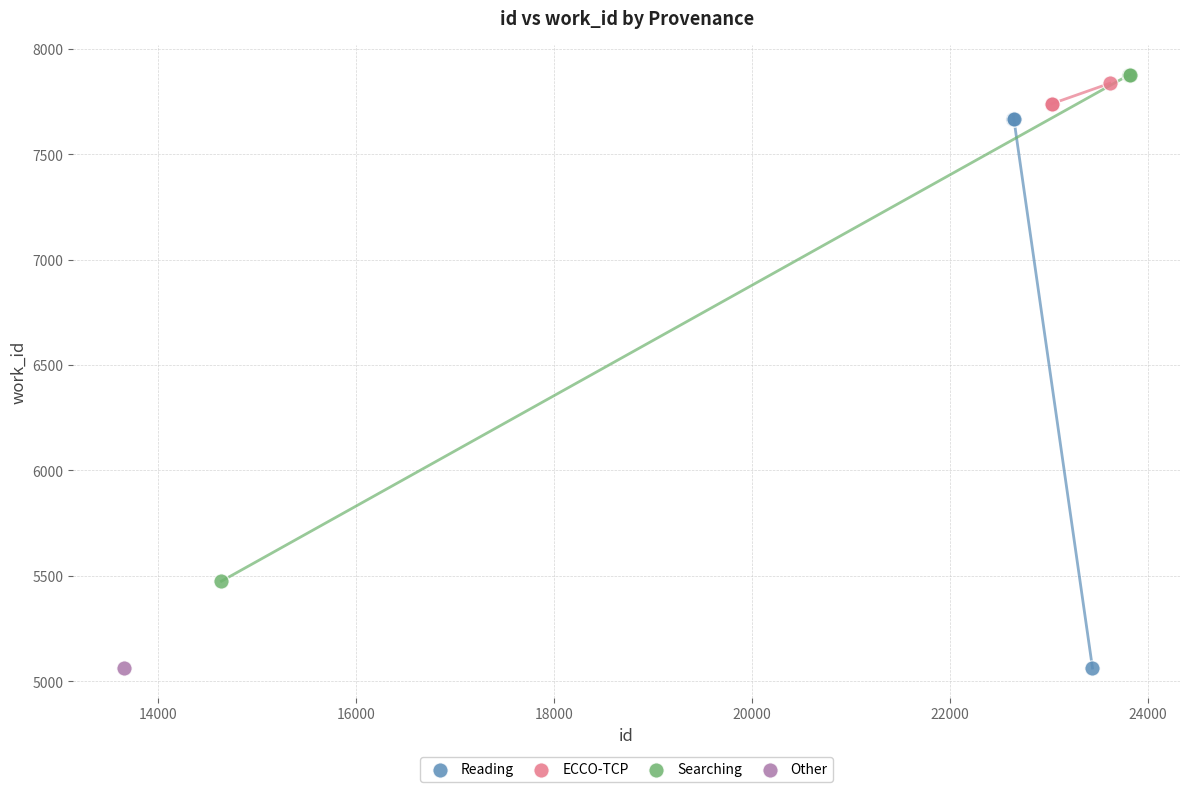

Which series reaches the maximum Y coordinate?

Searching